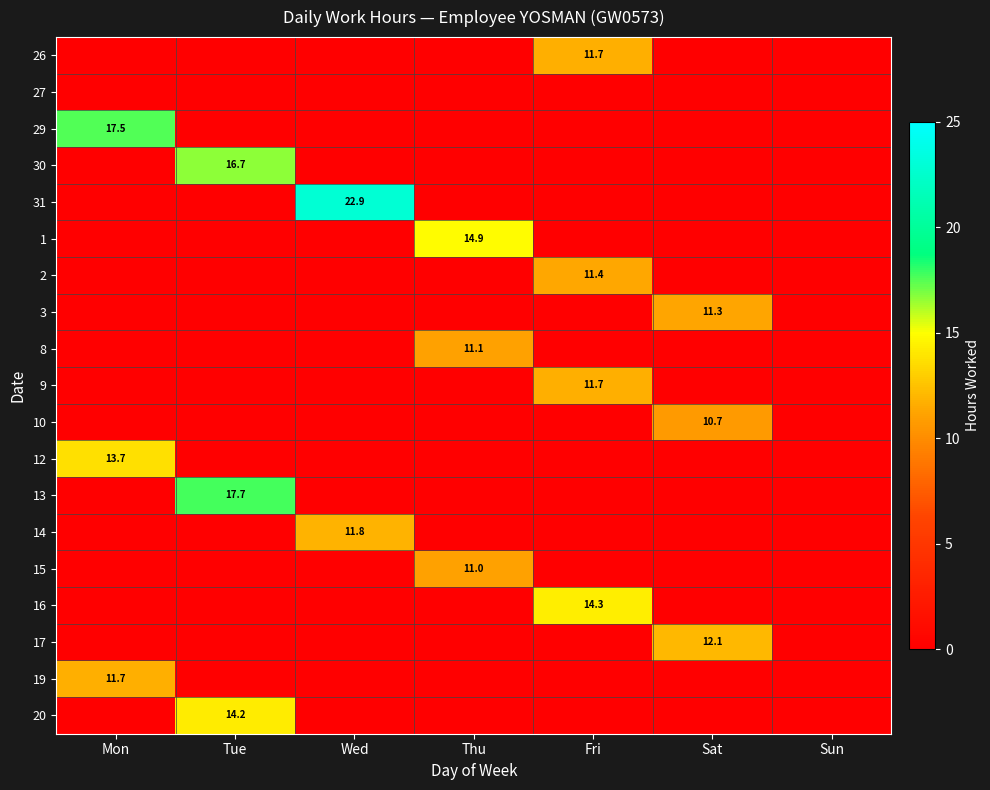

What is the total value across all series at Mon?

42.9